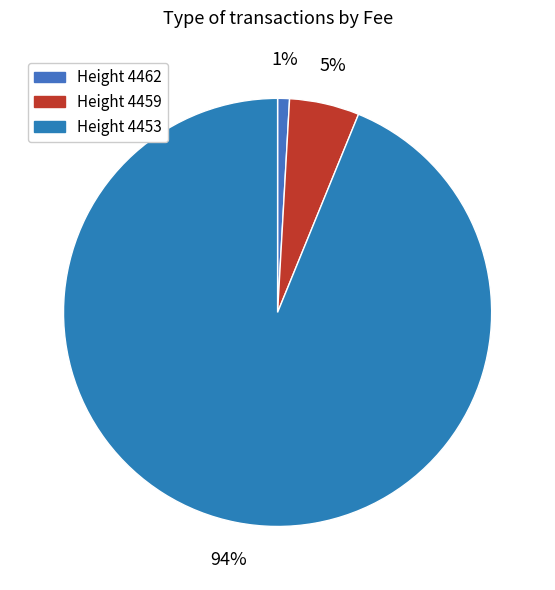

Count the number of slices in the pie.

3